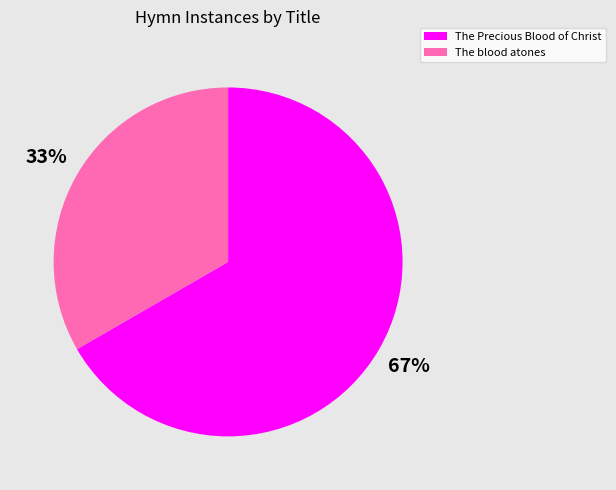

To the nearest percent, what is the average slice percentage?

50%